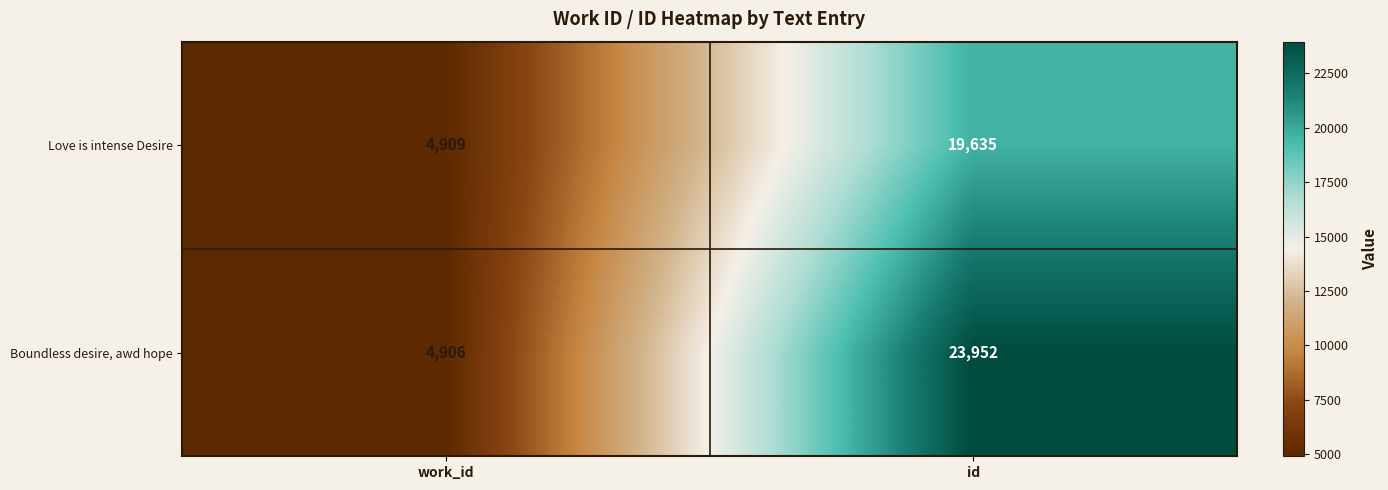

List the series in order of their peak value, lowest first.

Love is intense Desire, Boundless desire, awd hope